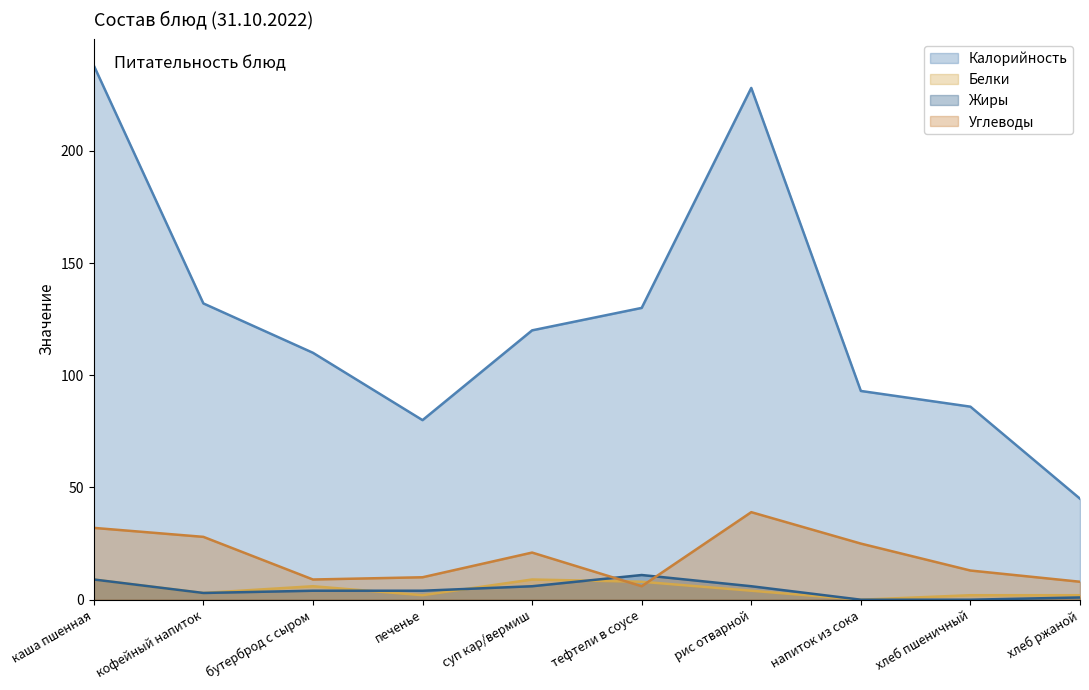

At how many categories does at least one series exceed 155?

2